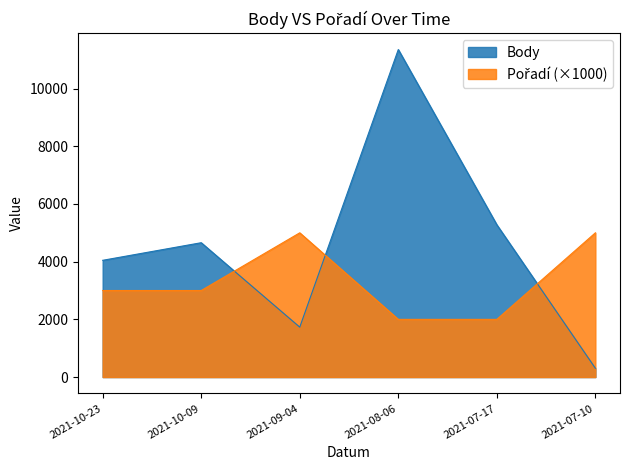

Between which two adjacent categories do Pořadí and Body first intersect?

2021-10-09 and 2021-09-04